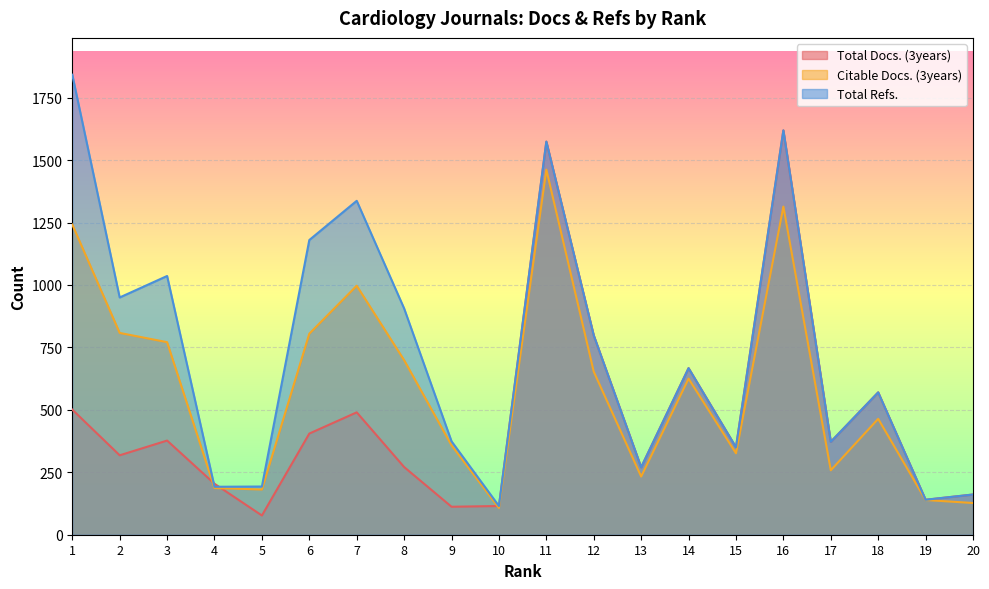

How many intersections are there between Total Refs. and Total Docs. (3years)?

2